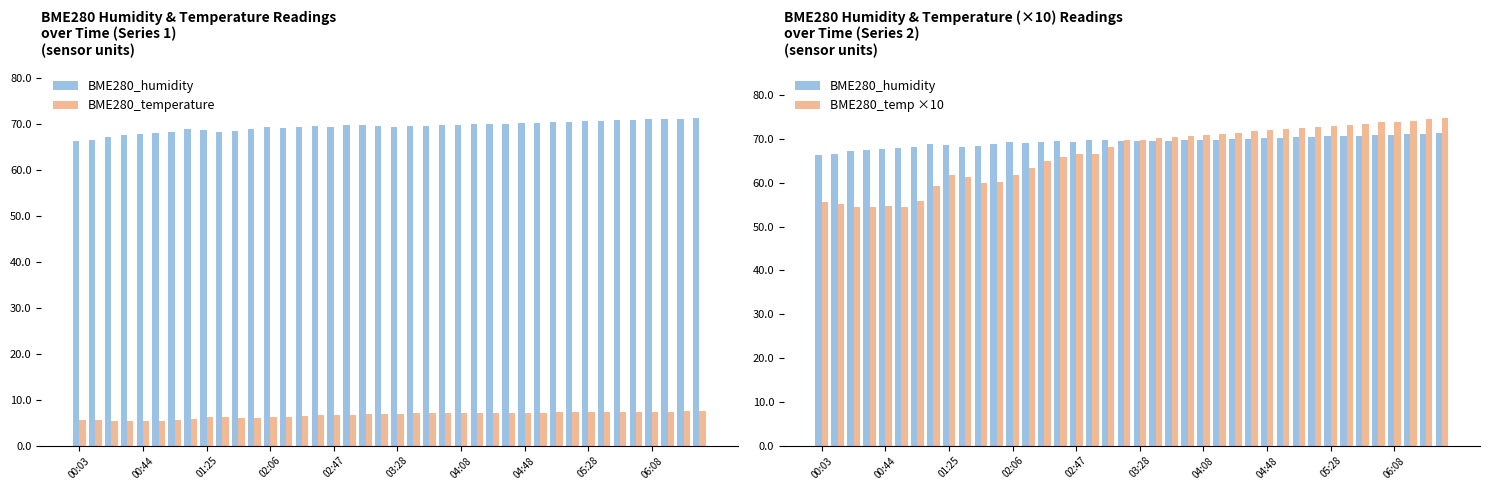

How many series are shown in this chart?

3